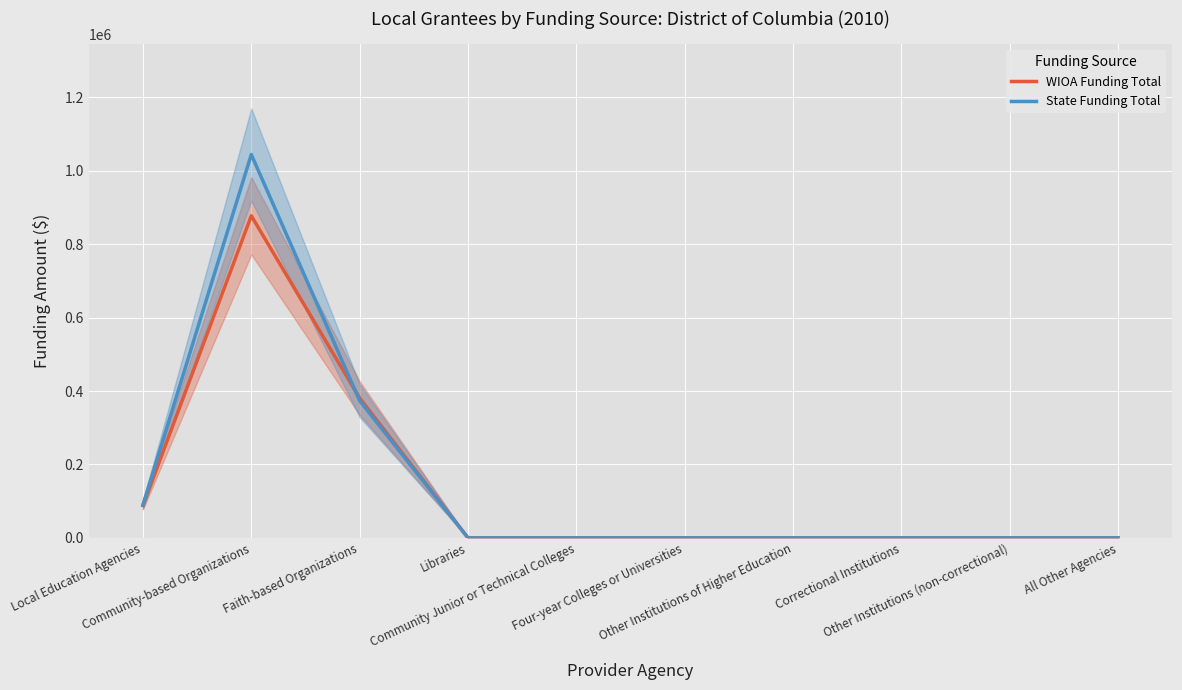

At which category does WIOA Funding Total reach its first local peak?

Community-based Organizations